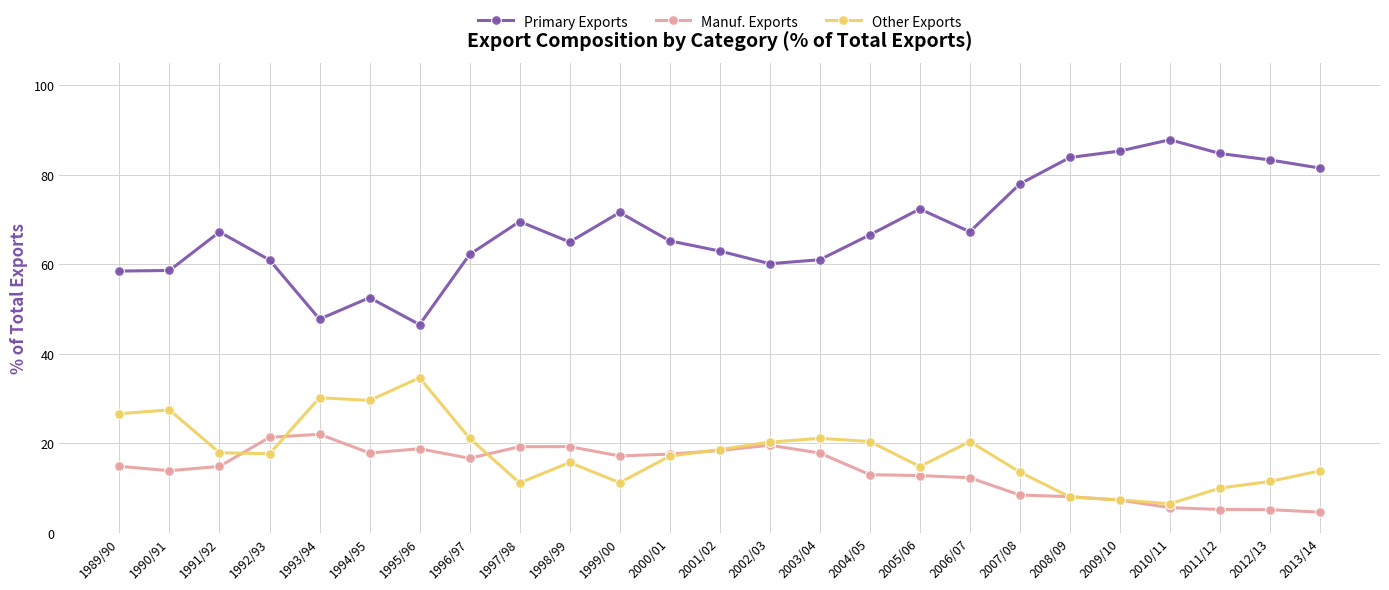

What are all the series names shown in the legend?

Primary Exports, Manuf. Exports, Other Exports